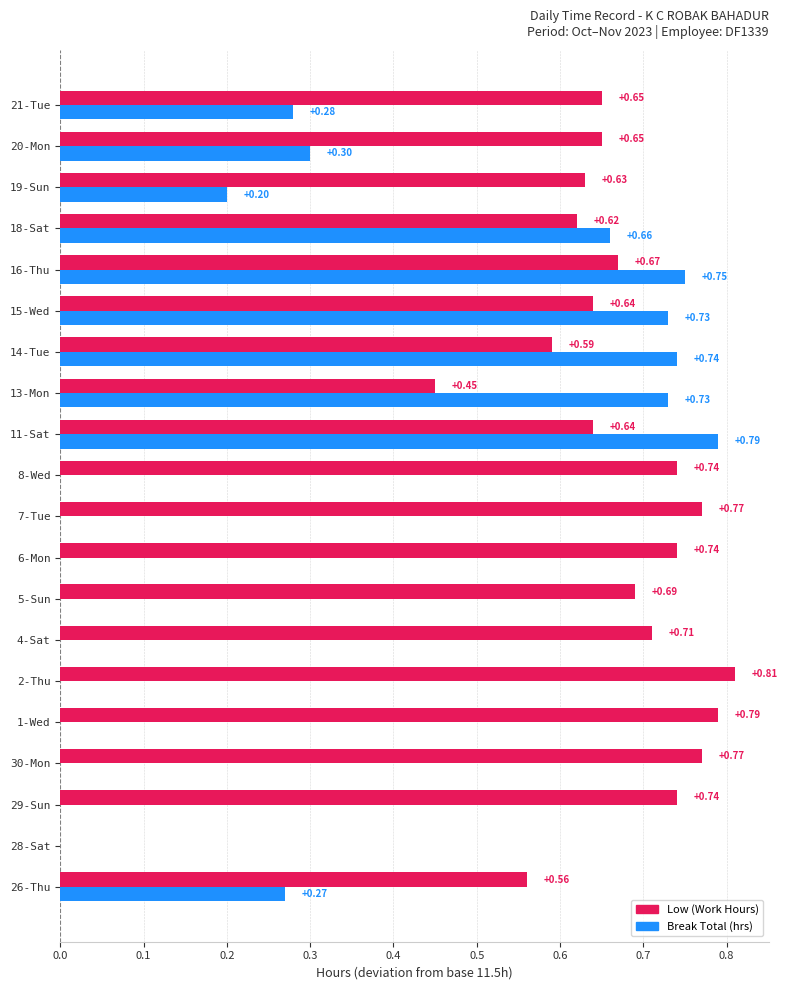

What is the sum of all Break Total (hrs) values?

5.5